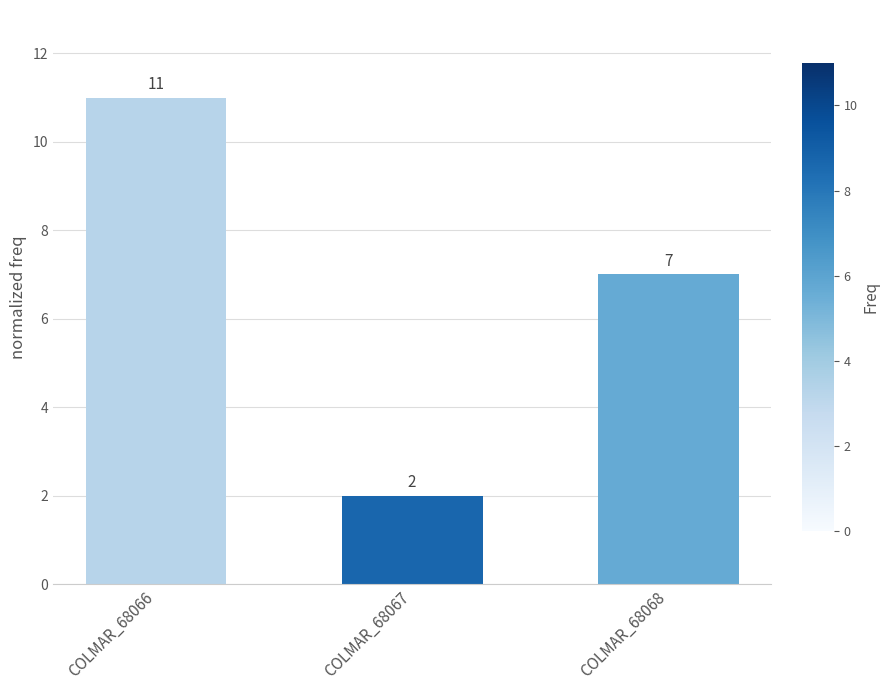

How many data points does each series have?

3